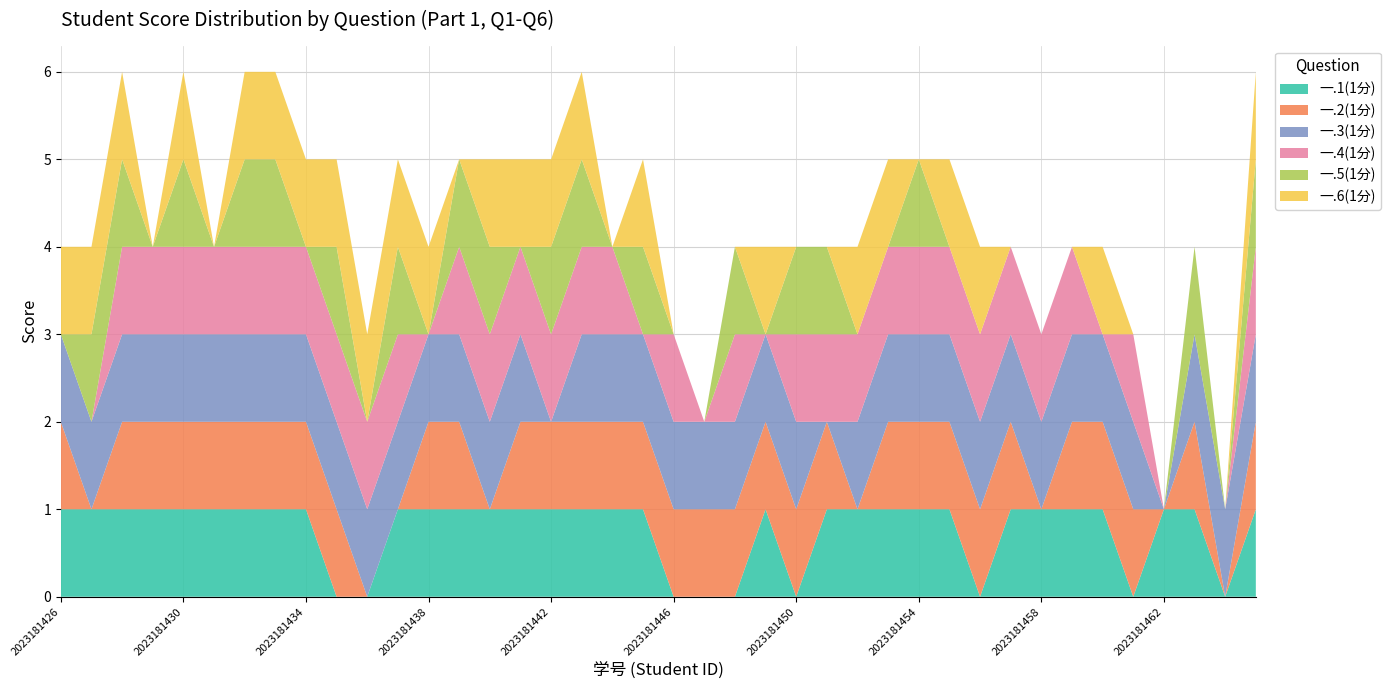

Reading left to right, list all the values displayed in this chart.

一.1(1分): 1	1	1	1	1	1	1	1	1	0	0	1	1	1	1	1	1	1	1	1	0	0	0	1	0	1	1	1	1	1	0	1	1	1	1	0	1	1	0	1
一.2(1分): 1	0	1	1	1	1	1	1	1	1	0	0	1	1	0	1	1	1	1	1	1	1	1	1	1	1	0	1	1	1	1	1	0	1	1	1	0	1	0	1
一.3(1分): 1	1	1	1	1	1	1	1	1	1	1	1	1	1	1	1	0	1	1	1	1	1	1	1	1	0	1	1	1	1	1	1	1	1	1	1	0	1	1	1
一.4(1分): 0	0	1	1	1	1	1	1	1	1	1	1	0	1	1	1	1	1	1	0	1	0	1	0	1	1	1	1	1	1	1	1	1	1	0	1	0	0	0	1
一.5(1分): 0	1	1	0	1	0	1	1	0	1	0	1	0	1	1	0	1	1	0	1	0	0	1	0	1	1	0	0	1	0	0	0	0	0	0	0	0	1	0	1
一.6(1分): 1	1	1	0	1	0	1	1	1	1	1	1	1	0	1	1	1	1	0	1	0	0	0	1	0	0	1	1	0	1	1	0	0	0	1	0	0	0	0	1